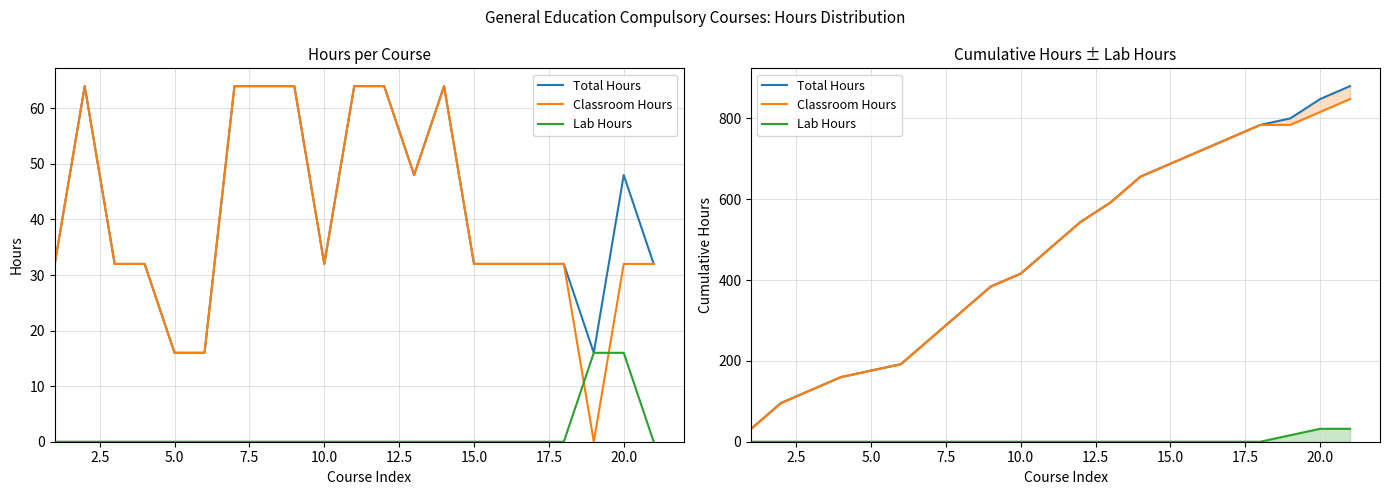

True or false: Classroom Hours has more than 0 points higher than both neighbors.

False